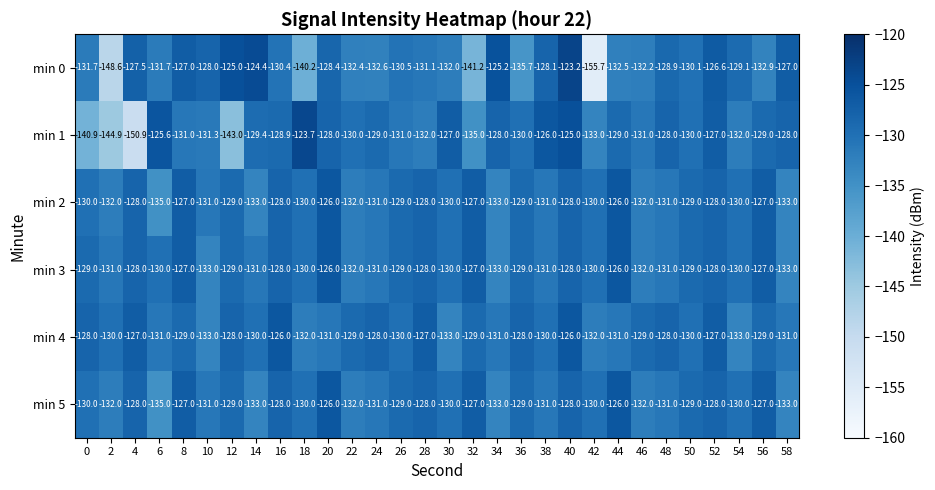

At which label does min 5 first exceed -130?

4